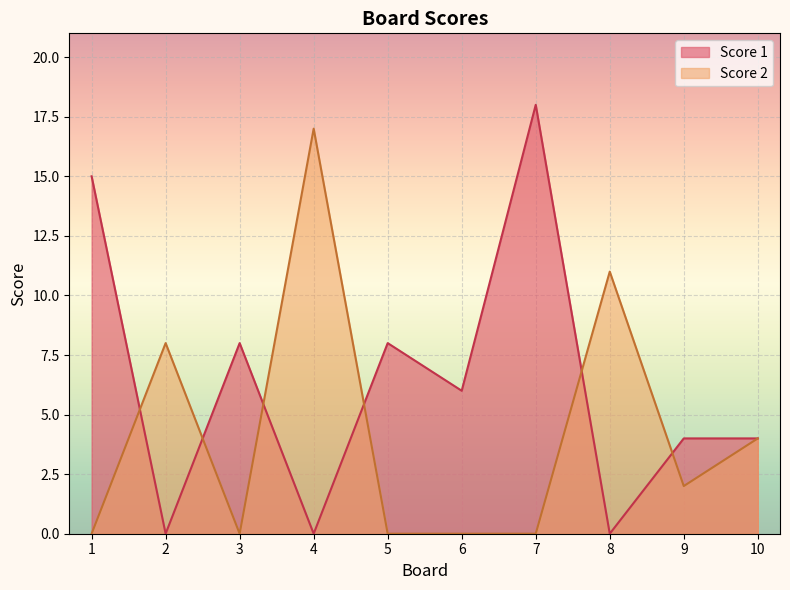

What is the difference between the maximum and minimum values in the Score 1 series?

18